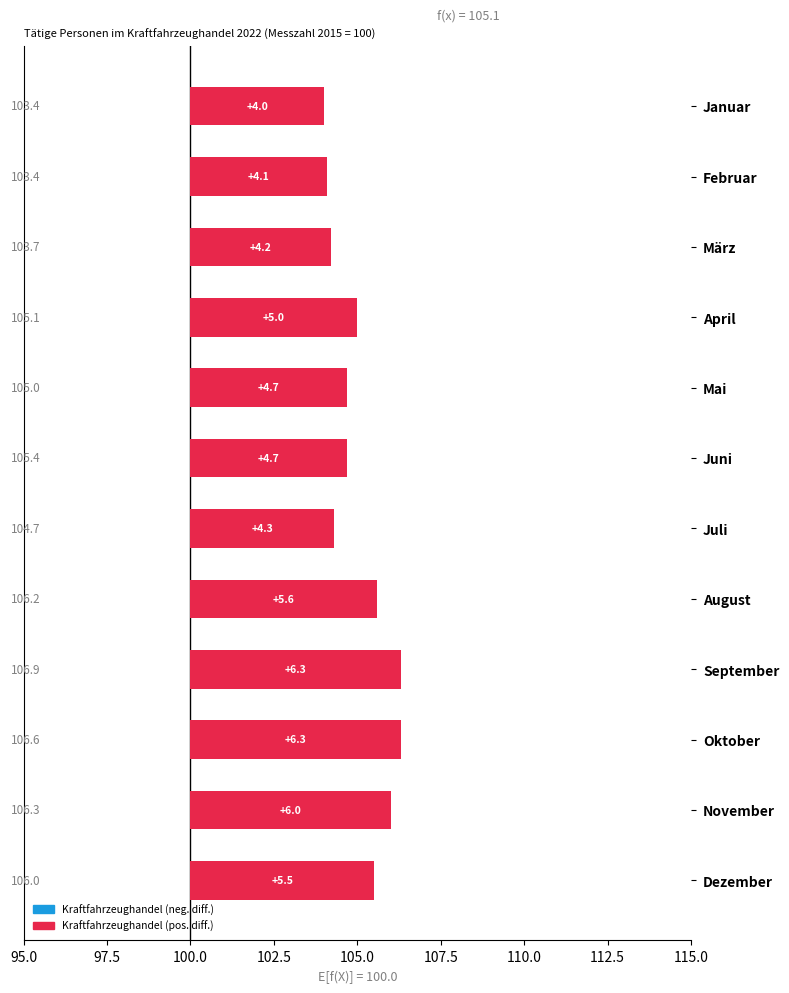

What is the difference between the maximum and minimum values?

2.3